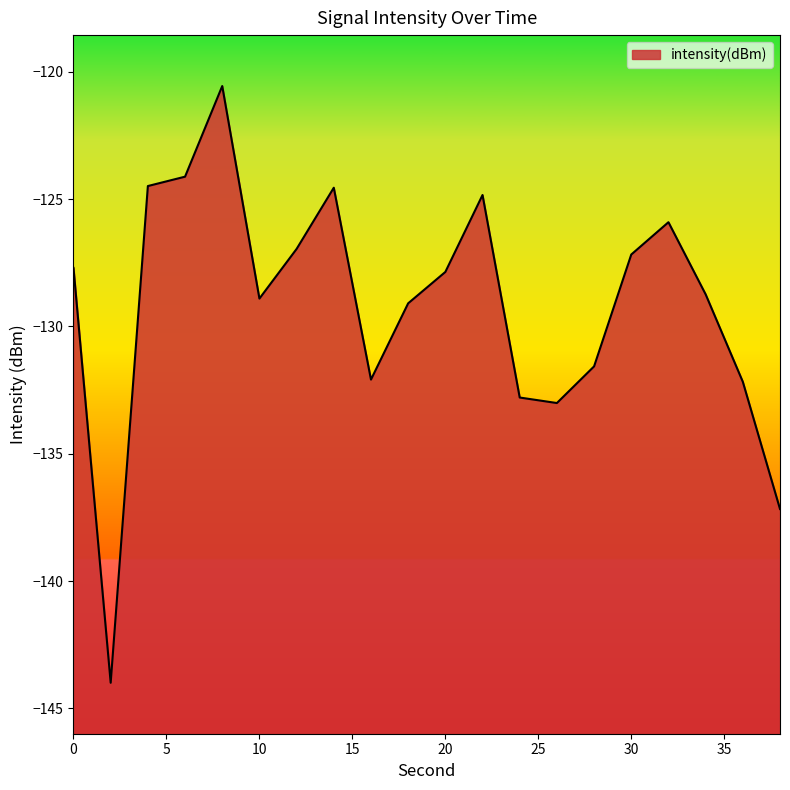

Reading left to right, what are all the values shown in this chart?

0=-127.7	2=-144.0	4=-124.5	6=-124.1	8=-120.6	10=-128.9	12=-127.0	14=-124.6	16=-132.1	18=-129.1	20=-127.9	22=-124.8	24=-132.8	26=-133.0	28=-131.6	30=-127.2	32=-125.9	34=-128.7	36=-132.2	38=-137.2